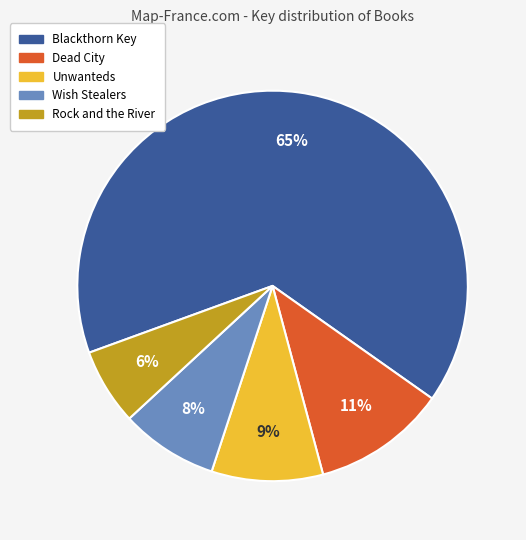

What is the smallest slice in the pie chart?

Rock and the River